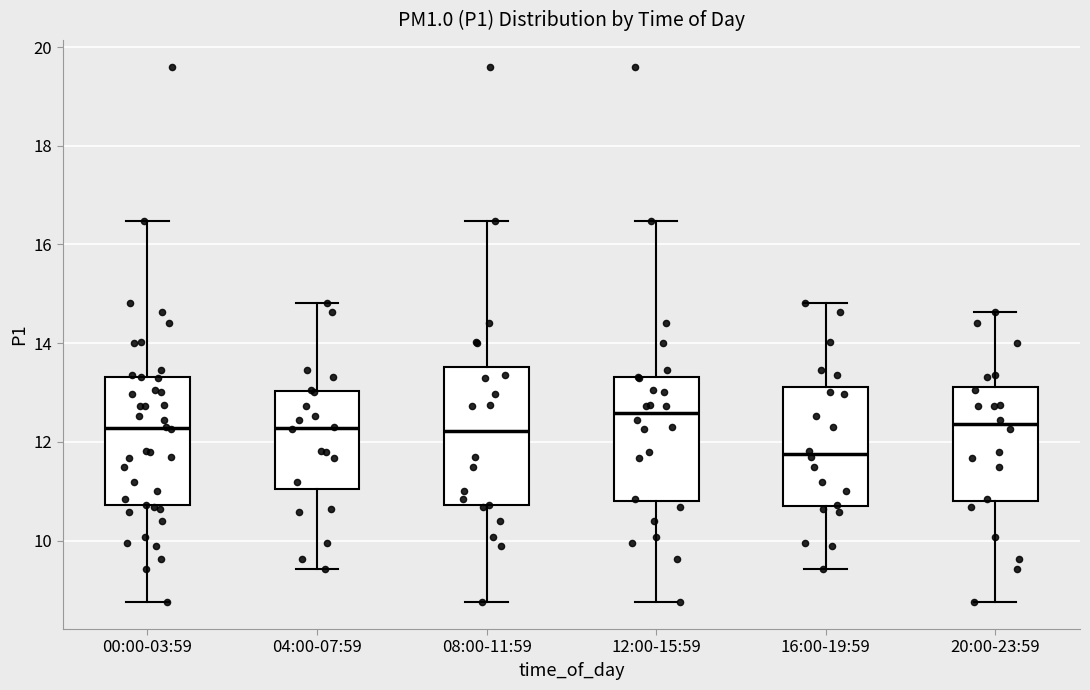

Which box's median line is the lowest?

16:00-19:59